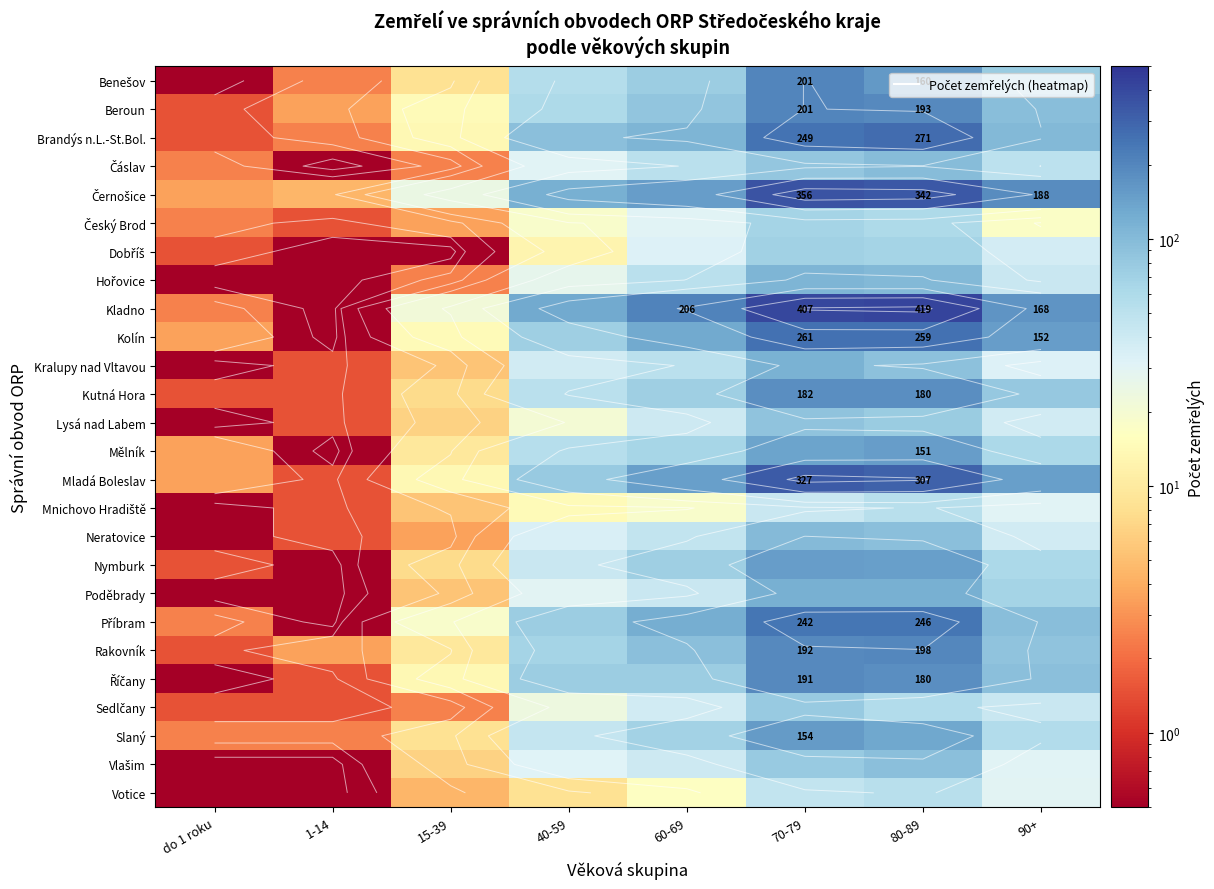

List the labels in order of Brandýs n.L.-St.Bol. value, smallest first.

do 1 roku, 1-14, 15-39, 40-59, 90+, 60-69, 70-79, 80-89